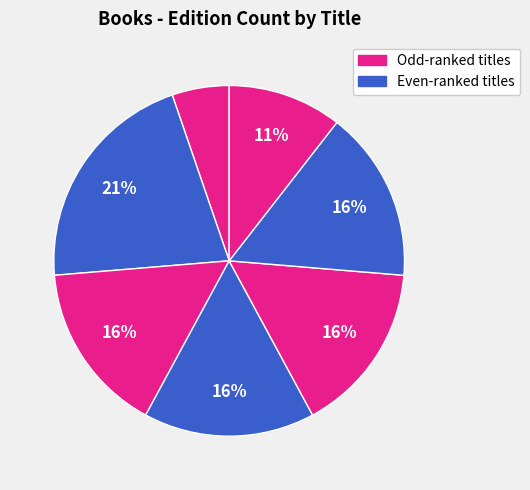

Is there a majority slice in this chart?

No